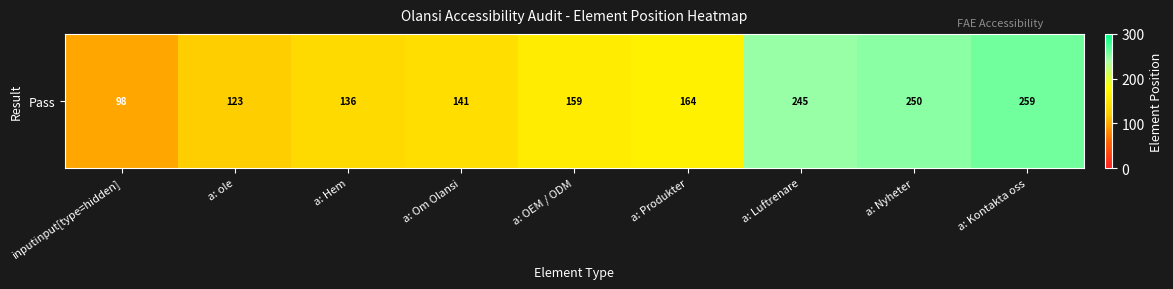

At which category does the chart reach its minimum across all series?

inputinput[type=hidden]